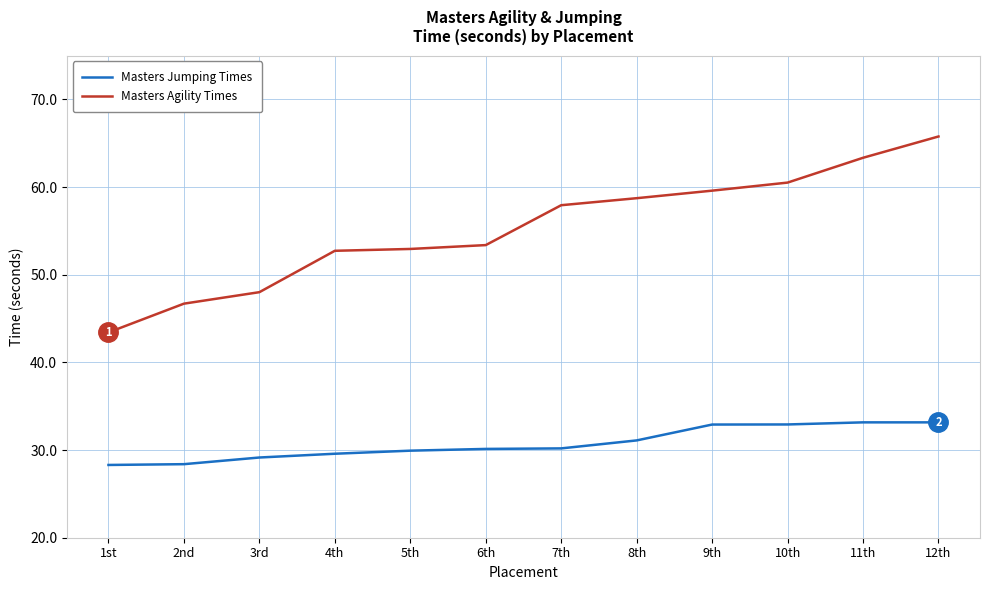

Rank the series by their average value, from highest to lowest.

Masters Agility Times, Masters Jumping Times